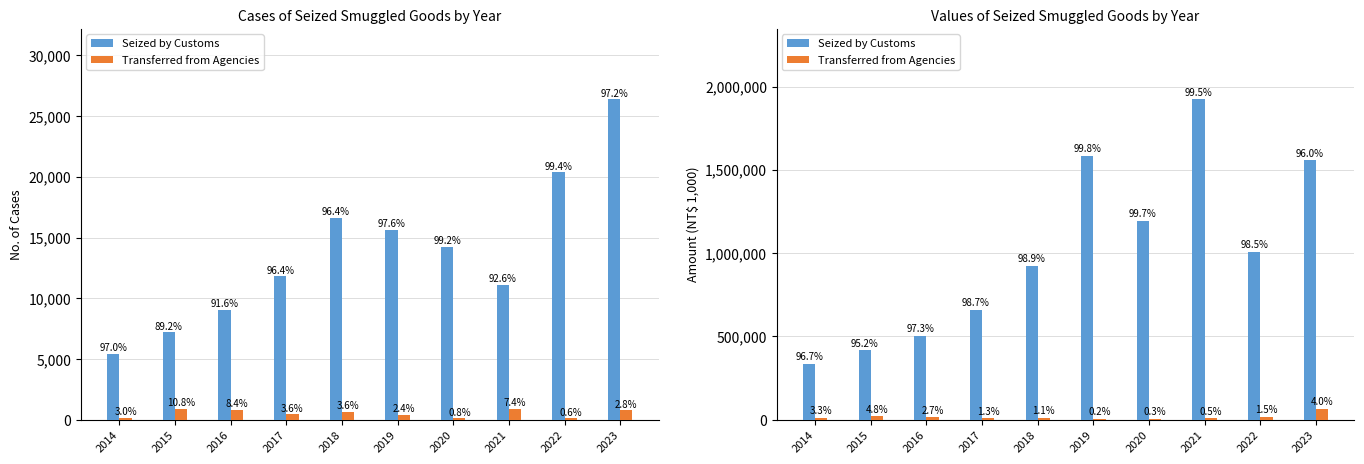

What is the difference between the maximum and minimum values in the Transferred from Agencies series?

61793